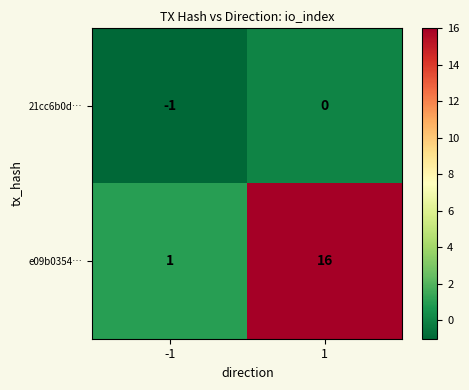

Is the value of e09b0354… at -1 greater than the value of 21cc6b0d… at 1?

Yes